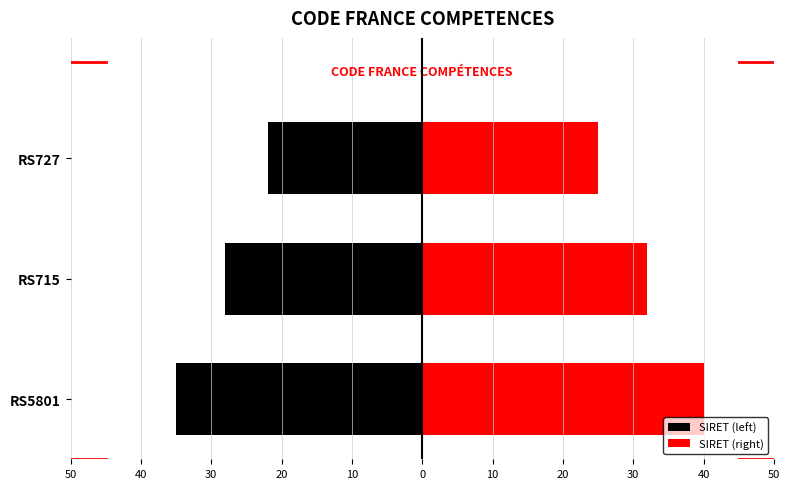

Does the chart contain any negative values?

Yes